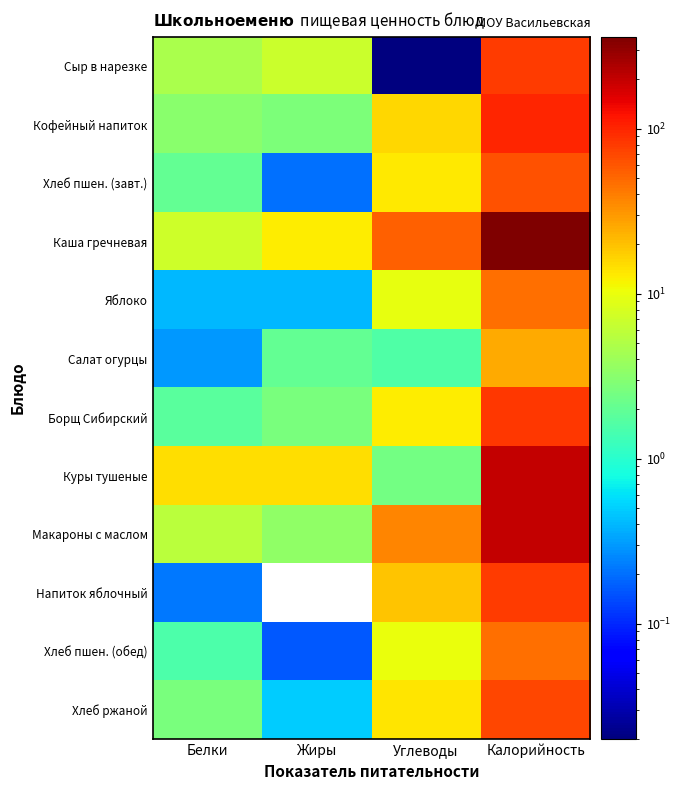

Is the value of Хлеб ржаной at Белки greater than the value of Борщ Сибирский at Углеводы?

No